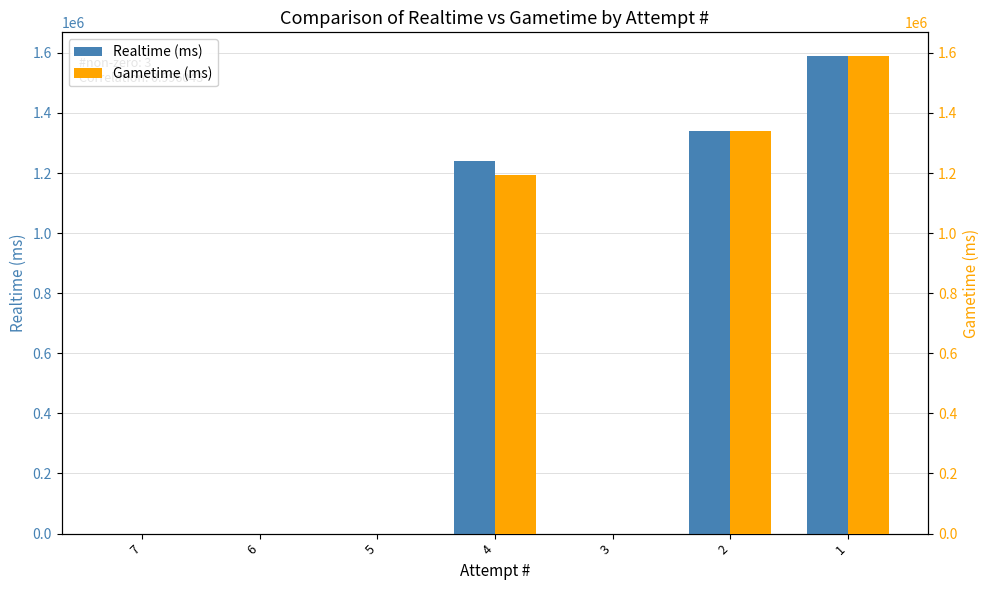

At which category is the sum across all series the highest?

1